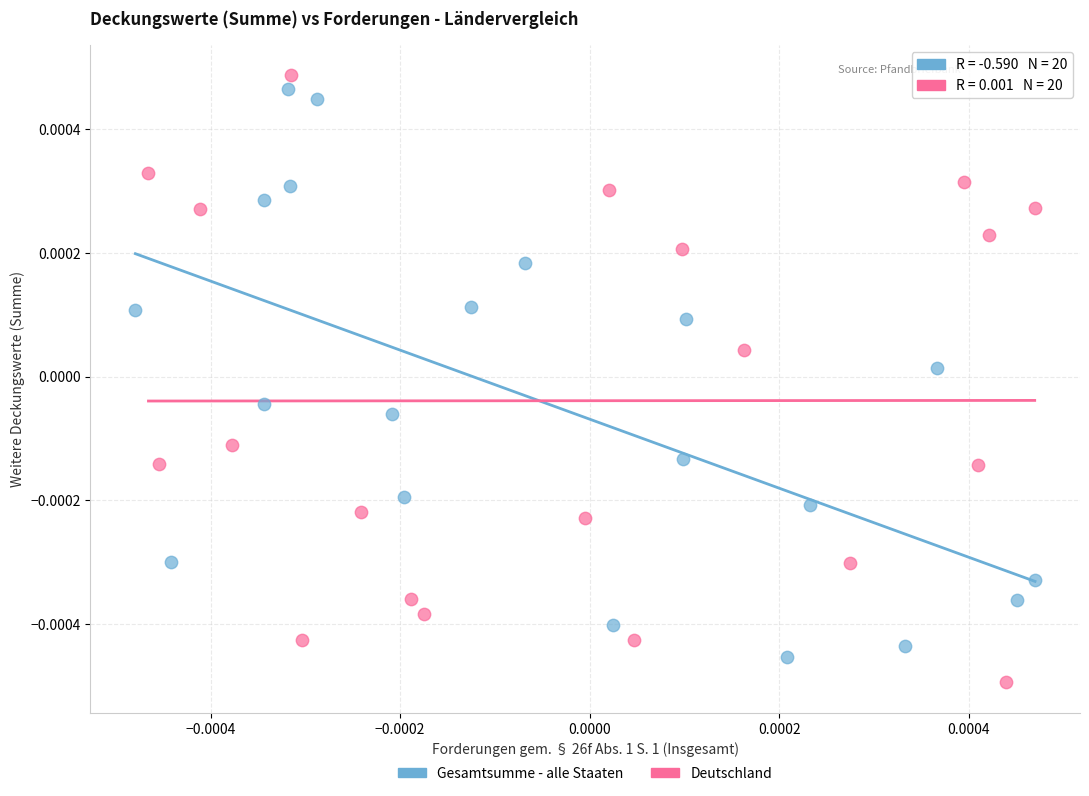

What are all the series names shown in the legend?

Gesamtsumme - alle Staaten, Deutschland